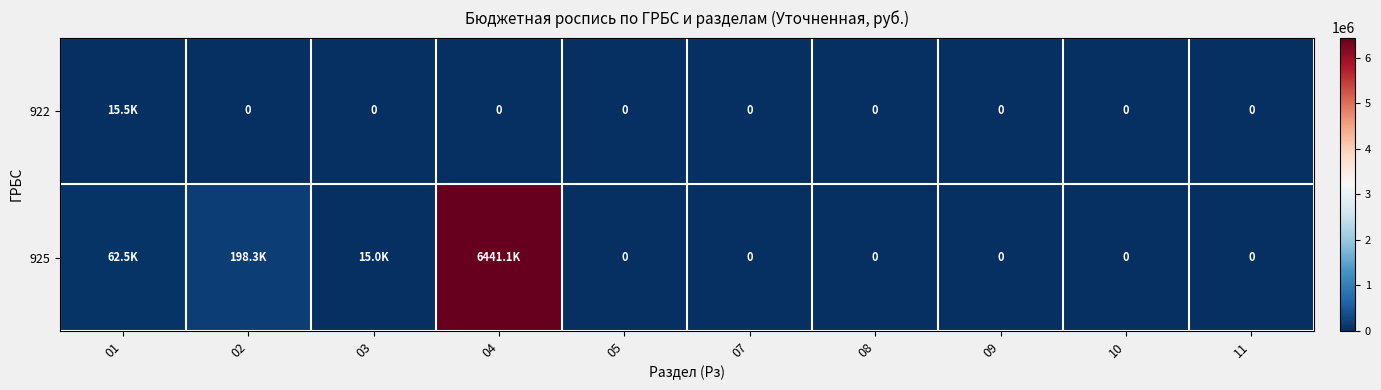

True or false: 922 has a value of 21017.2 at 01.

False